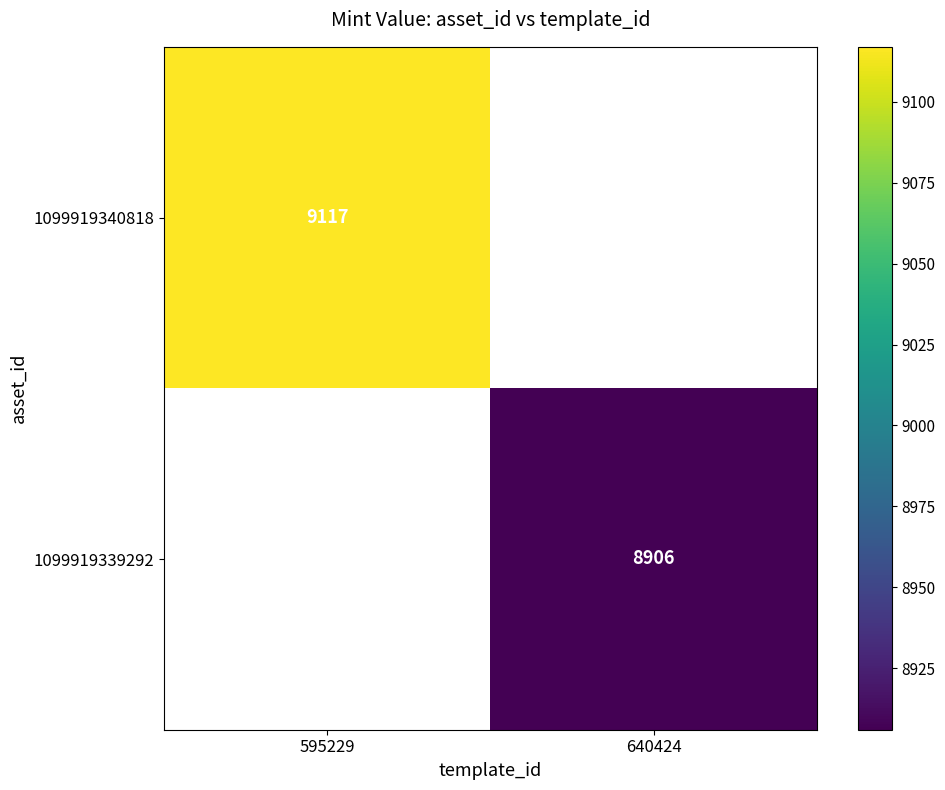

At how many categories does at least one series exceed 8922?

1